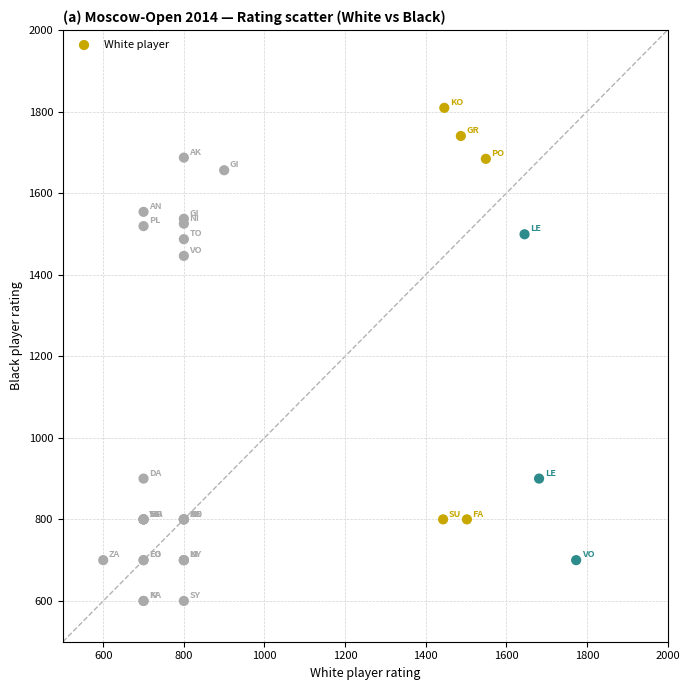

What Y value in the scatter plot is closest to 1204?

1446